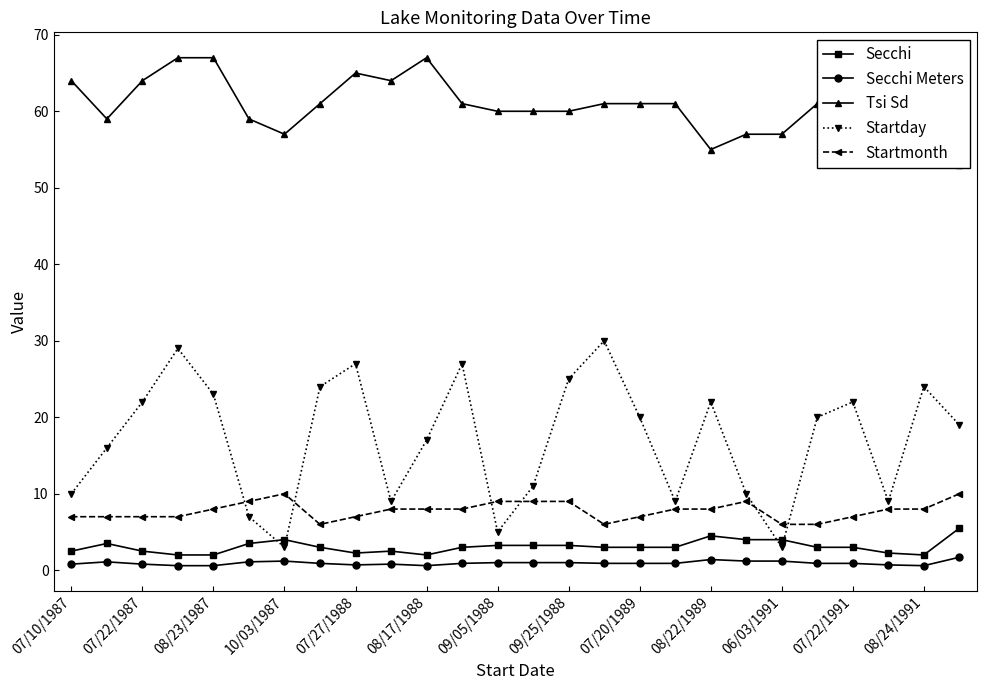

True or false: Startmonth and Startday cross at least once.

True